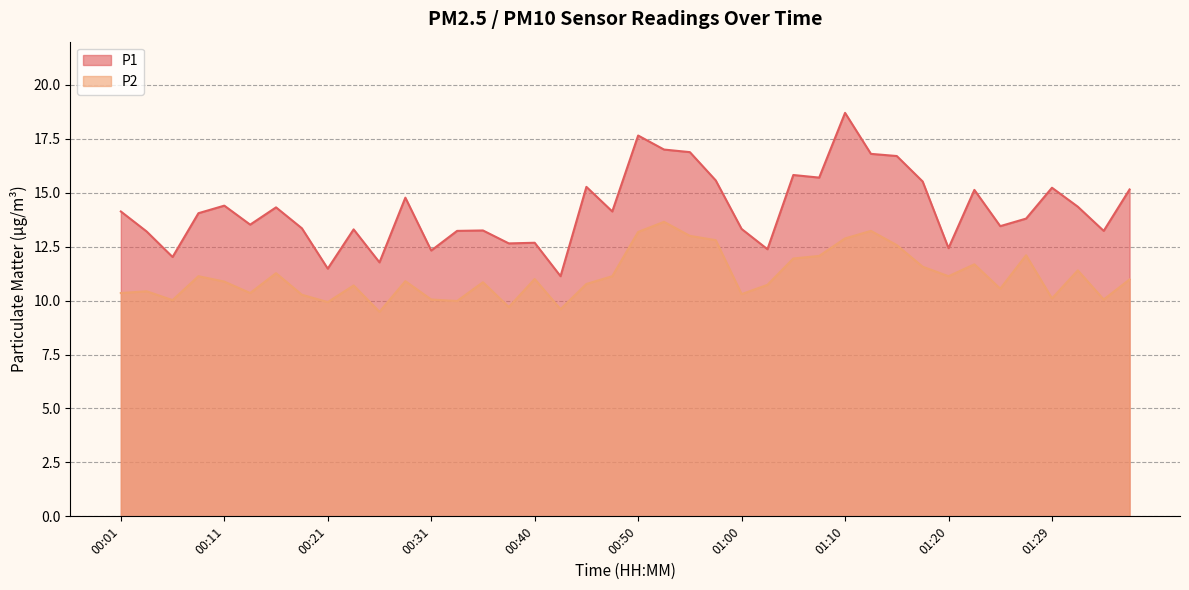

Is it true that P2 equals 5.9 at 00:31?

False